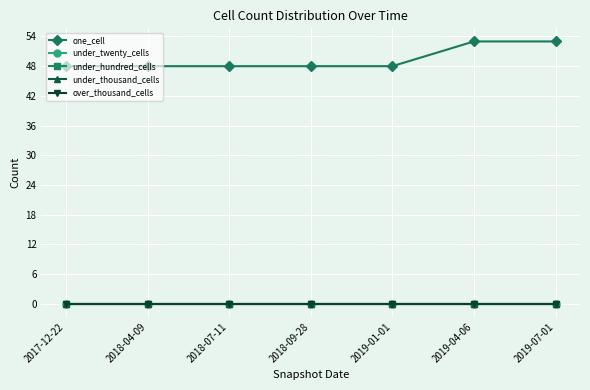

True or false: under_hundred_cells and one_cell cross at least once.

False